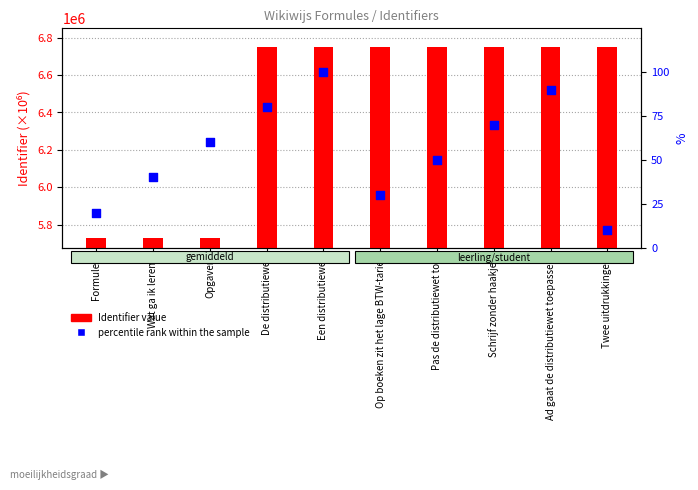

Which series has the largest total across all categories?

Identifier value